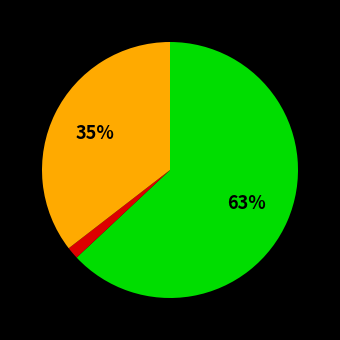

Is there any slice that represents more than half of the pie?

Yes